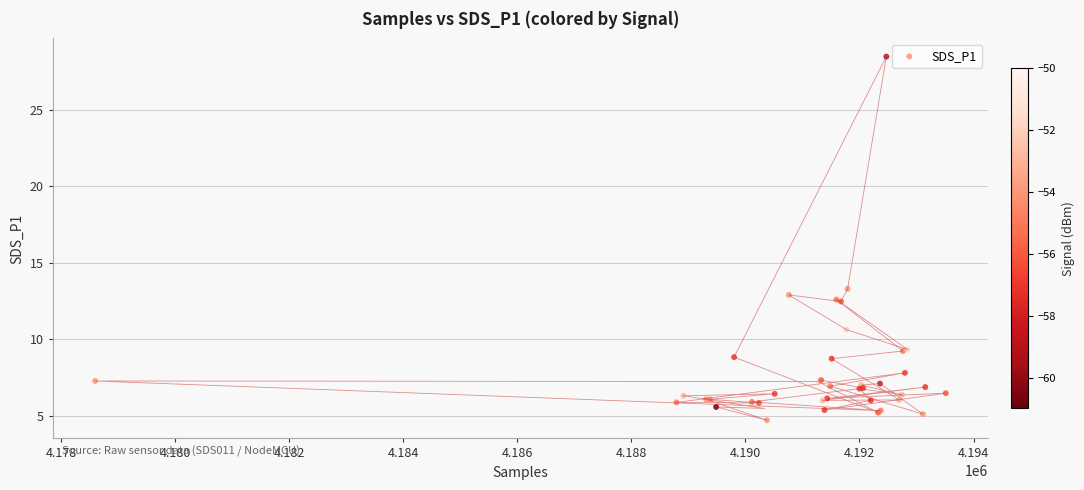

What Y value in the scatter plot is closest to 16?

13.3